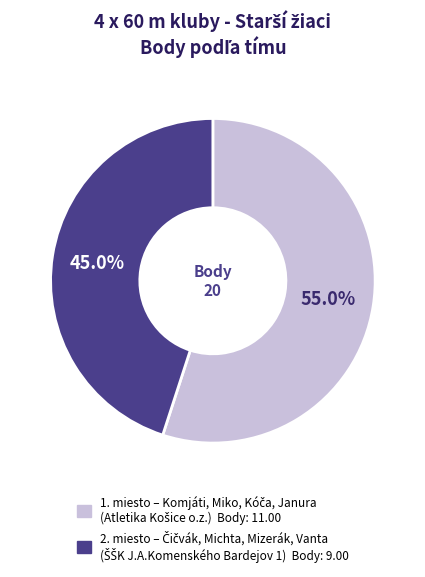

Is there any slice that represents more than half of the pie?

Yes